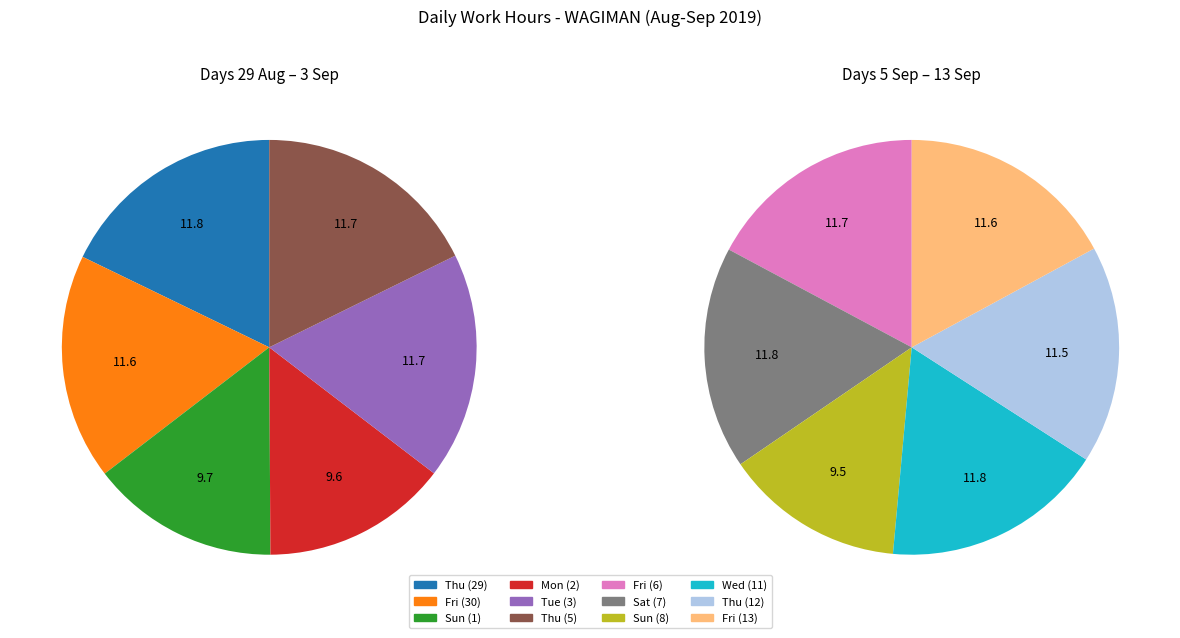

Rank the categories by value from highest to lowest.

Thu (29), Sat (7), Wed (11), Thu (5), Tue (3), Fri (6), Fri (30), Fri (13), Thu (12), Sun (1), Mon (2), Sun (8)